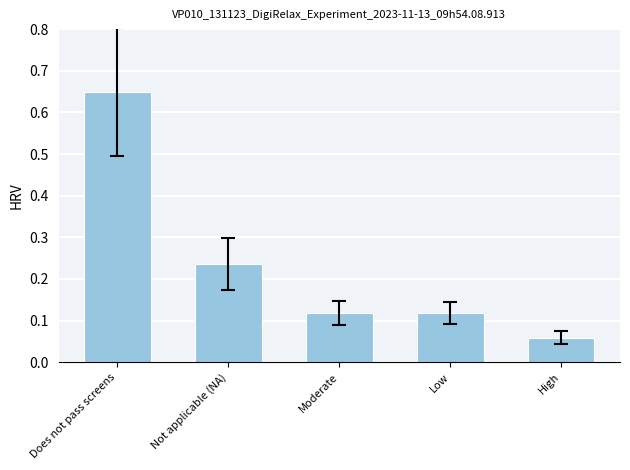

What is the label of the 3rd bar from the left?

Moderate